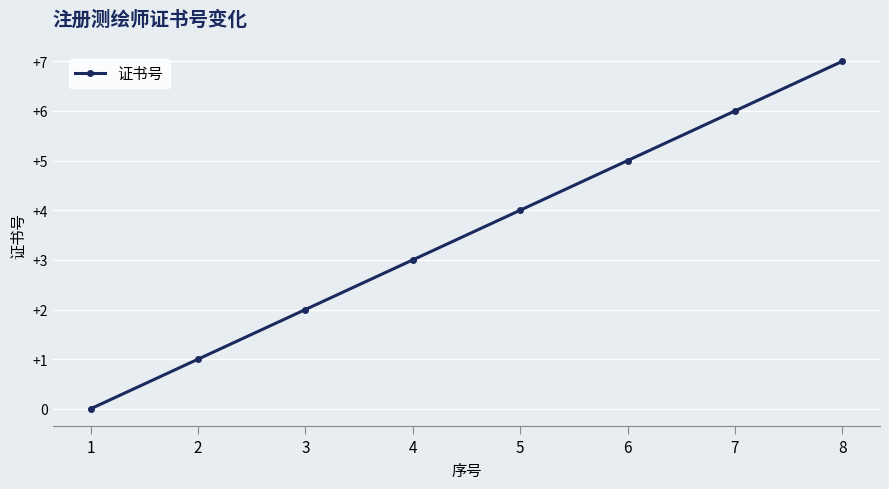

List the labels in order of value, largest first.

8, 7, 6, 5, 4, 3, 2, 1